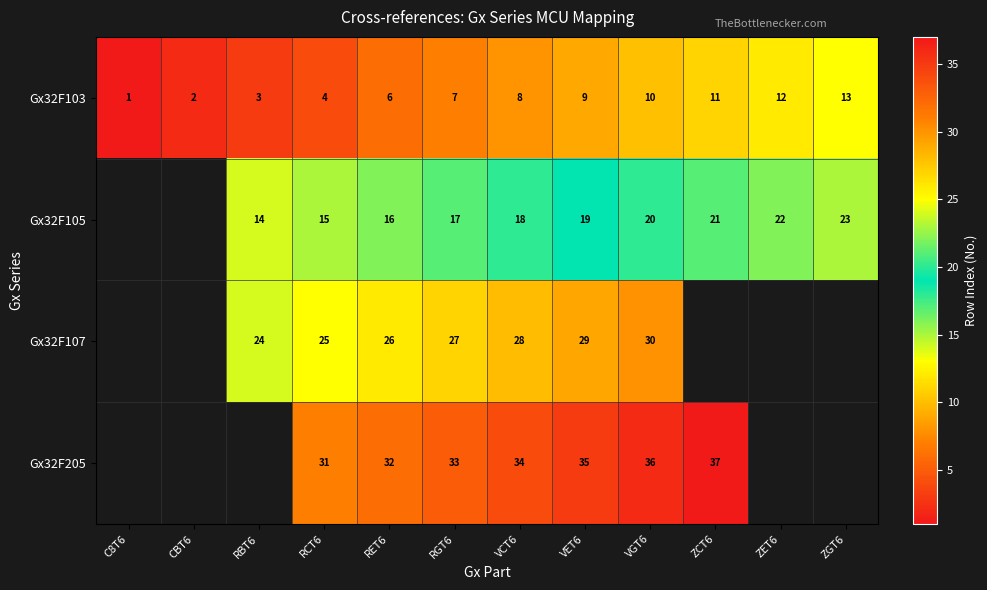

What is the difference between the second highest and second lowest values in the Gx32F103 series?

10